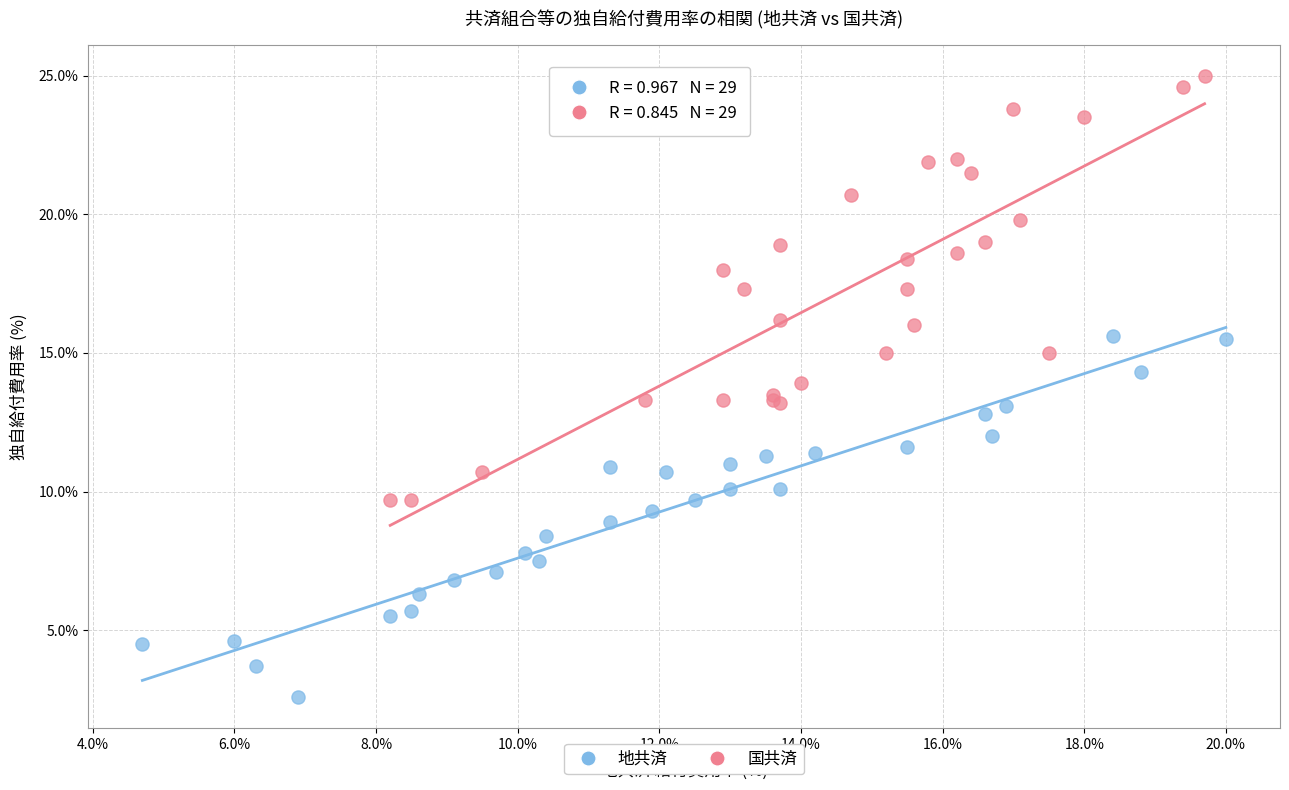

Which series contains the lowest Y value?

地共済